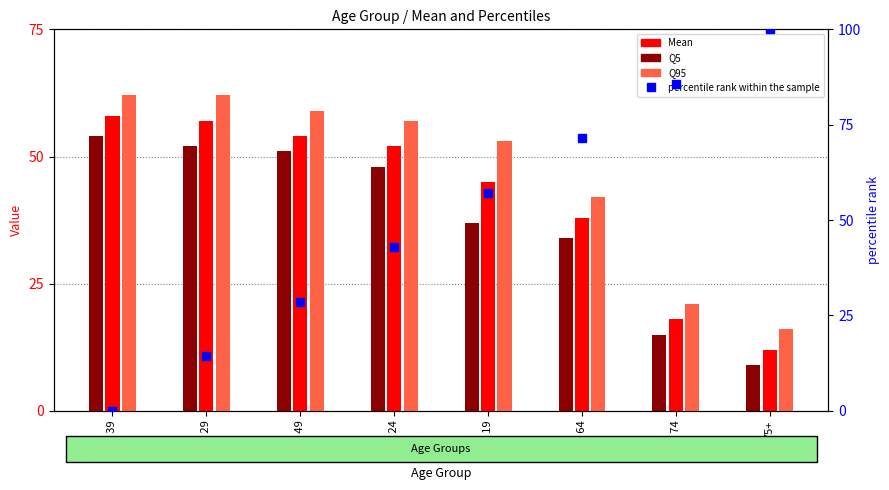

What is the greatest value displayed?

100.0